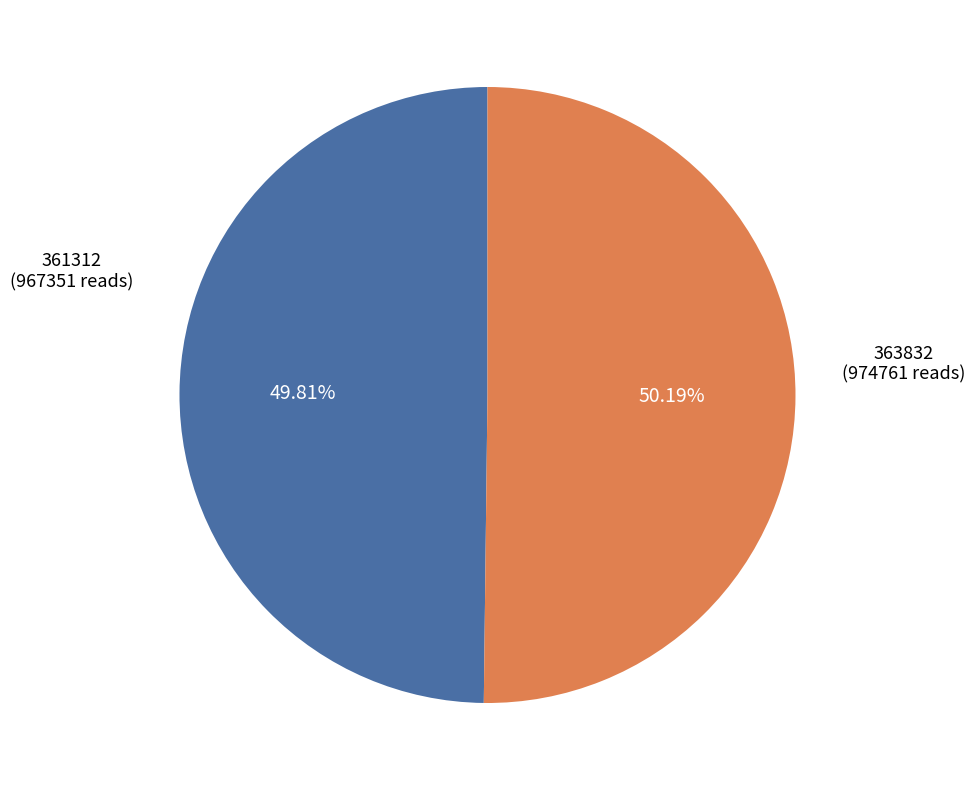

Does any single category account for the majority?

Yes